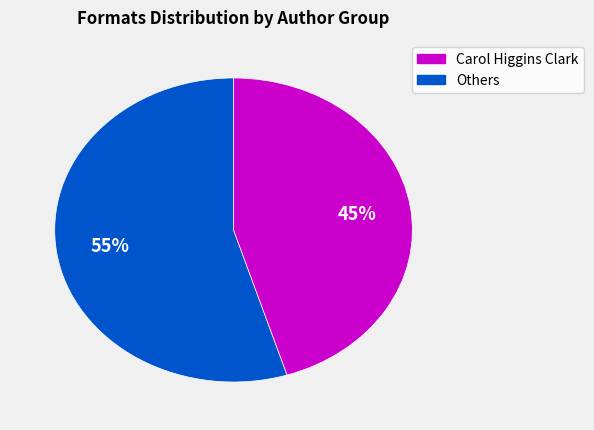

To the nearest percent, what is the difference between the largest and smallest slice percentages?

10%